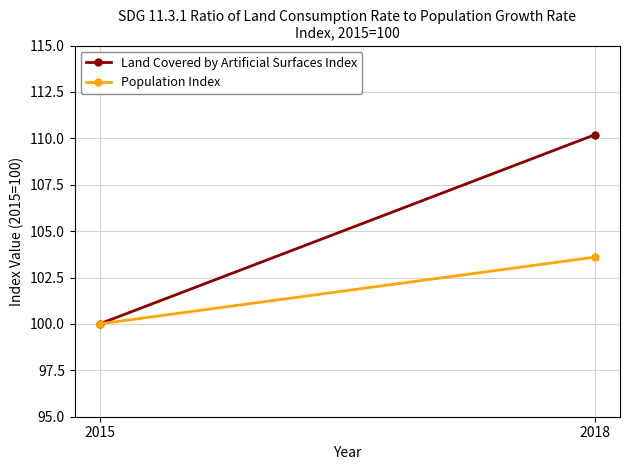

What is the average value of the Population Index series?

101.8